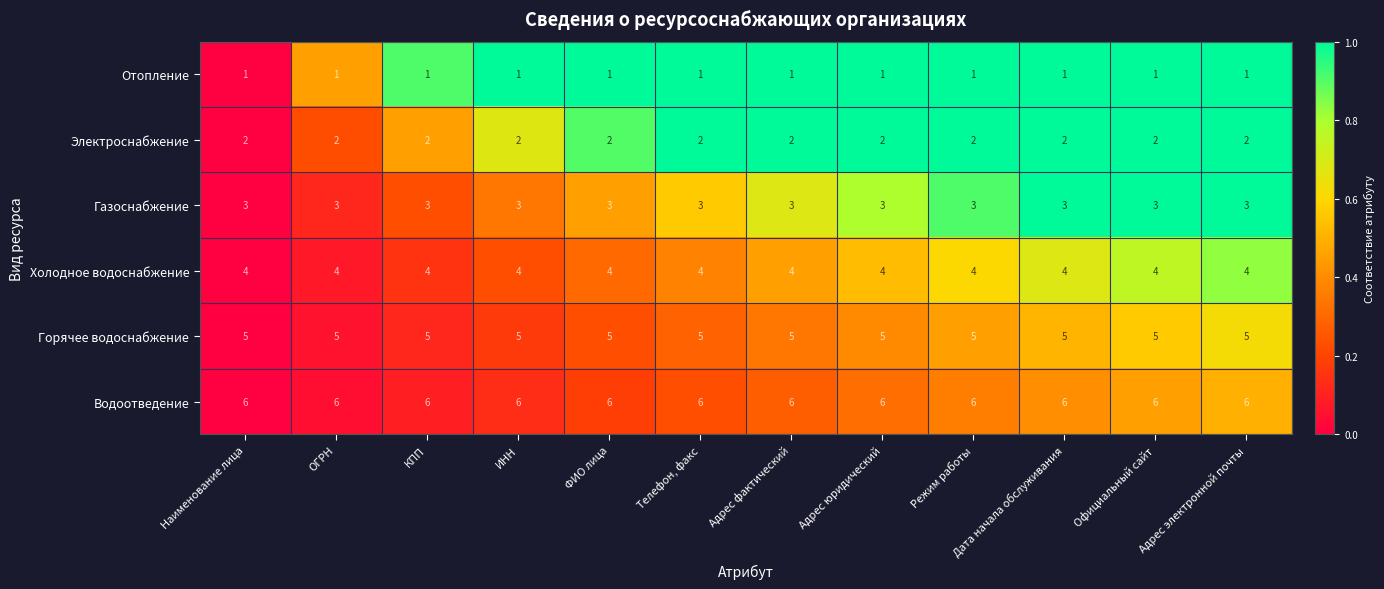

Count the number of categories in the chart.

12